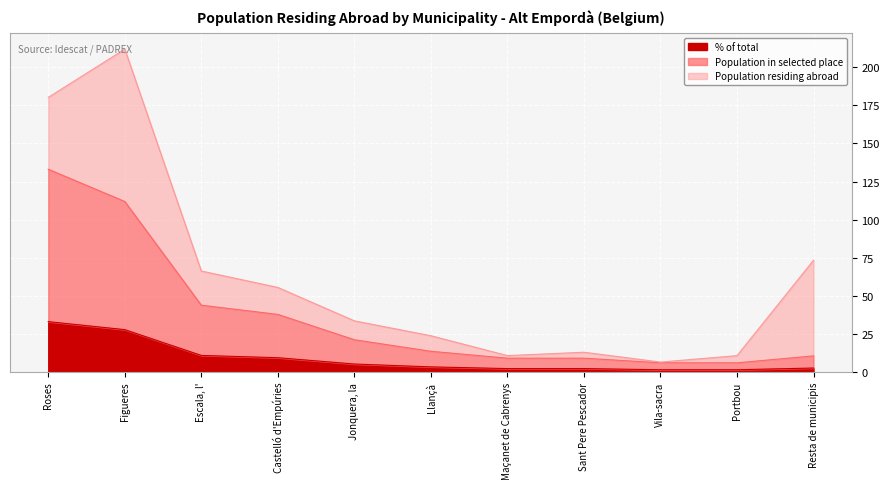

At which label does % of total reach its minimum?

Vila-sacra